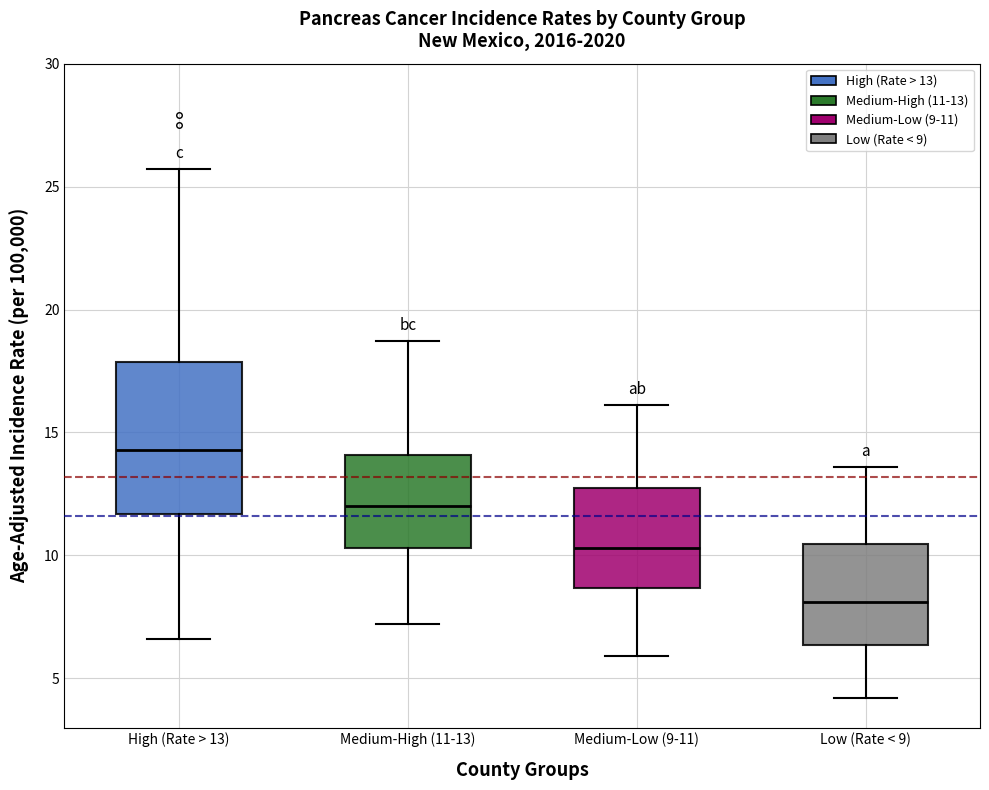

Where does the upper whisker of the box for Medium-Low (9-11) end on the y-axis? The values are not printed on the chart, so give them approximately, as read against the axis.

16.0